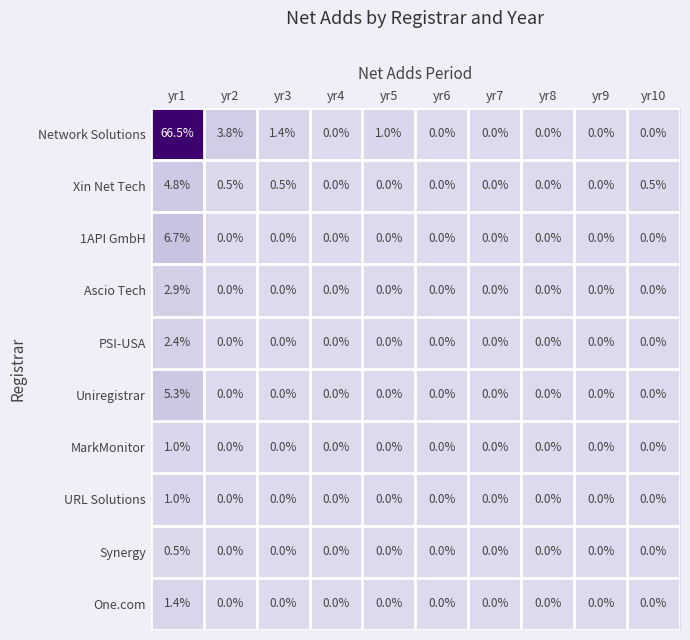

What is the difference between the highest and lowest values at yr10?

0.5